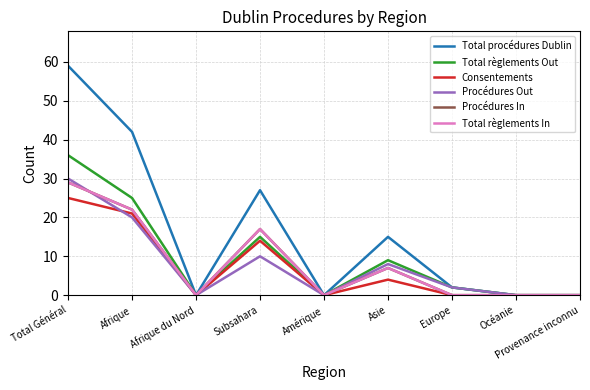

True or false: Total règlements Out and Total procédures Dublin intersect in this chart.

False